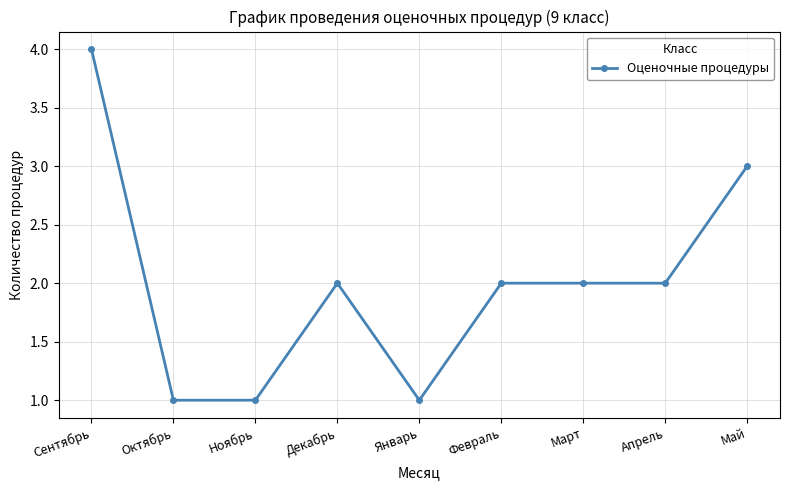

What is the difference between the values at Сентябрь and Май?

1